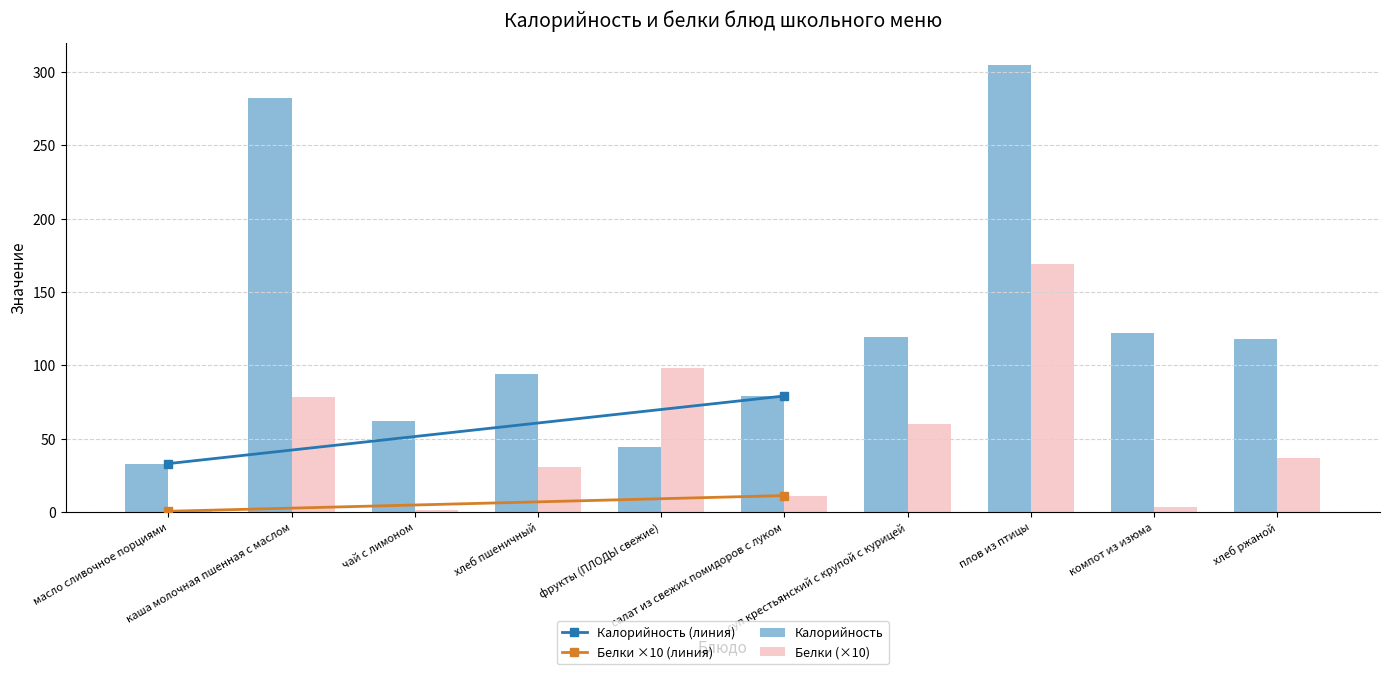

Which series has the largest total across all categories?

Калорийность